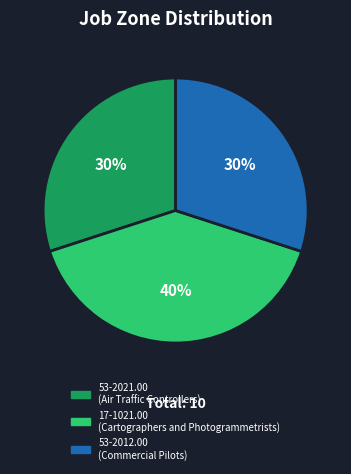

What is the ratio of the value at 53-2012.00 to the value at 53-2021.00?

1.0